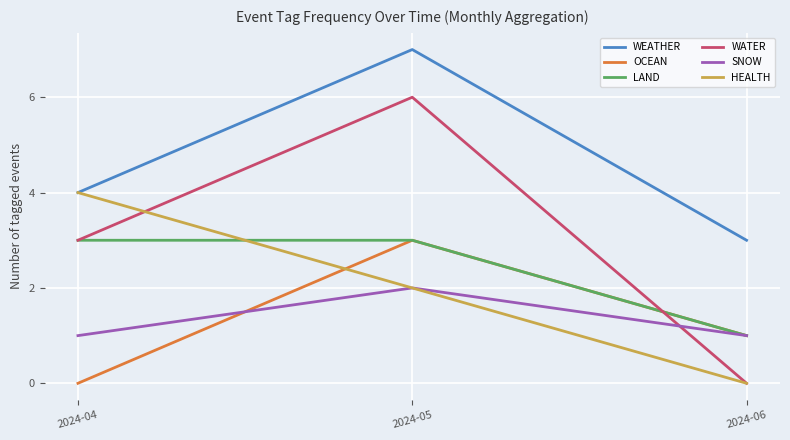

Which series has the largest total across all categories?

WEATHER